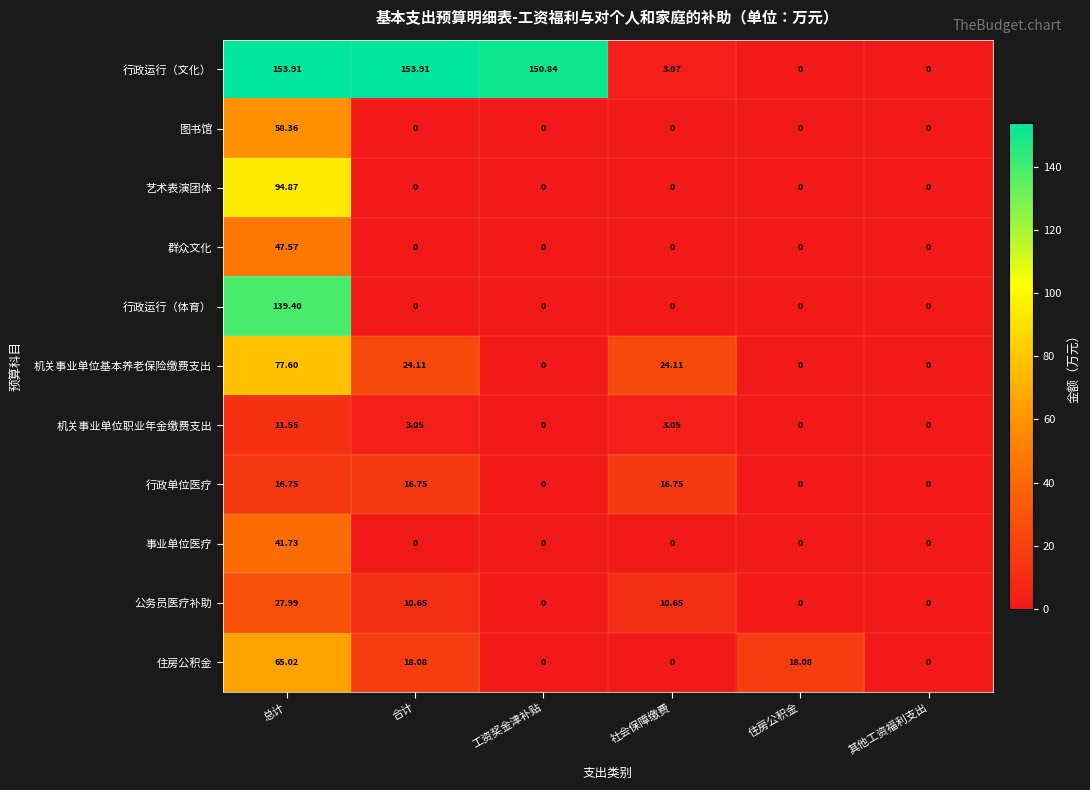

Rank the series by their maximum value, from highest to lowest.

行政运行（文化）, 行政运行（体育）, 艺术表演团体, 机关事业单位基本养老保险缴费支出, 住房公积金, 图书馆, 群众文化, 事业单位医疗, 公务员医疗补助, 行政单位医疗, 机关事业单位职业年金缴费支出